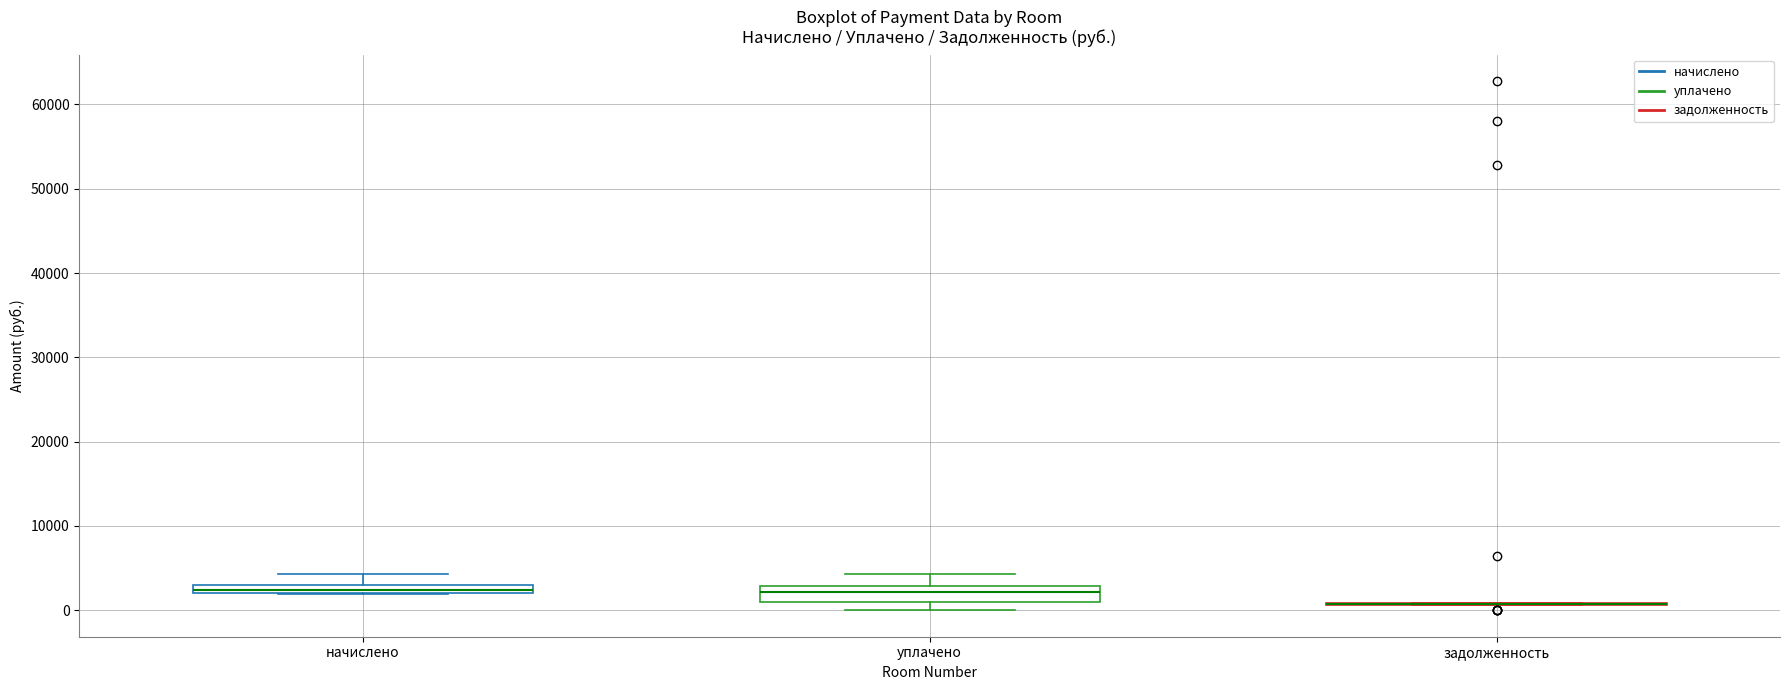

Comparing the boxes themselves (not the whiskers), which one is the tallest?

уплачено